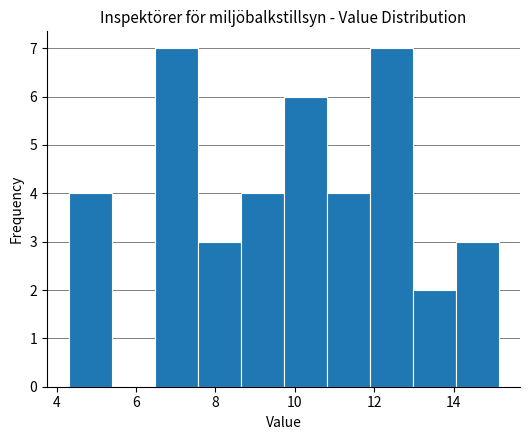

Reading left to right, list every bar in this chart as the range it spans on the x-axis followed by its height. Neither the bar edges nor the heights are printed on the chart, so give them approximately, as read against the axes.

4.4 to 5.4: 4
5.4 to 6.4: 0
6.4 to 7.6: 7
7.6 to 8.6: 3
8.6 to 9.8: 4
9.8 to 10.8: 6
10.8 to 11.8: 4
11.8 to 13.0: 7
13.0 to 14.0: 2
14.0 to 15.2: 3